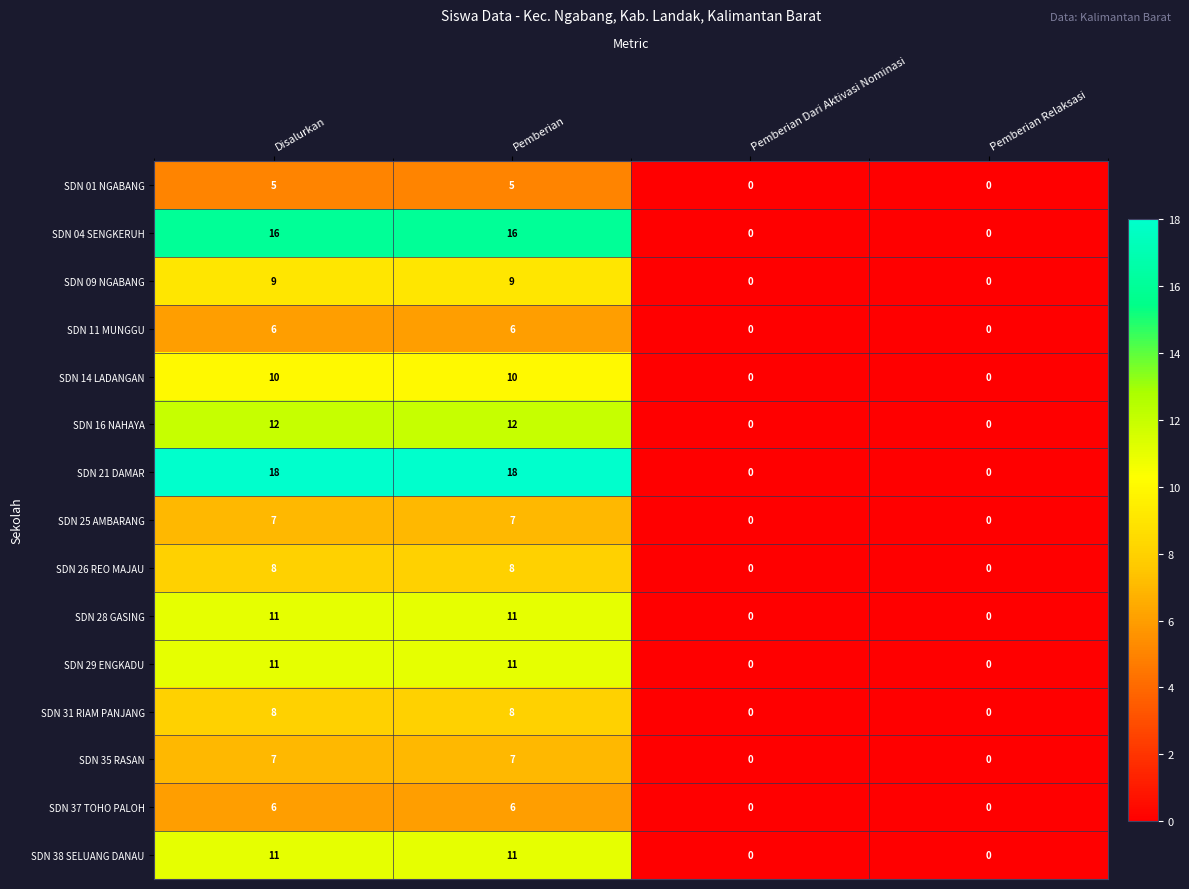

At how many categories does at least one series exceed 14?

2